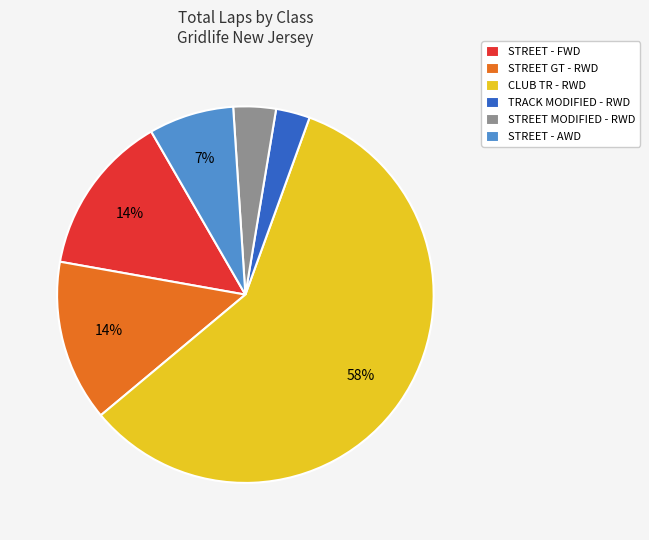

Do TRACK MODIFIED - RWD and STREET GT - RWD together represent more than half of the pie?

No